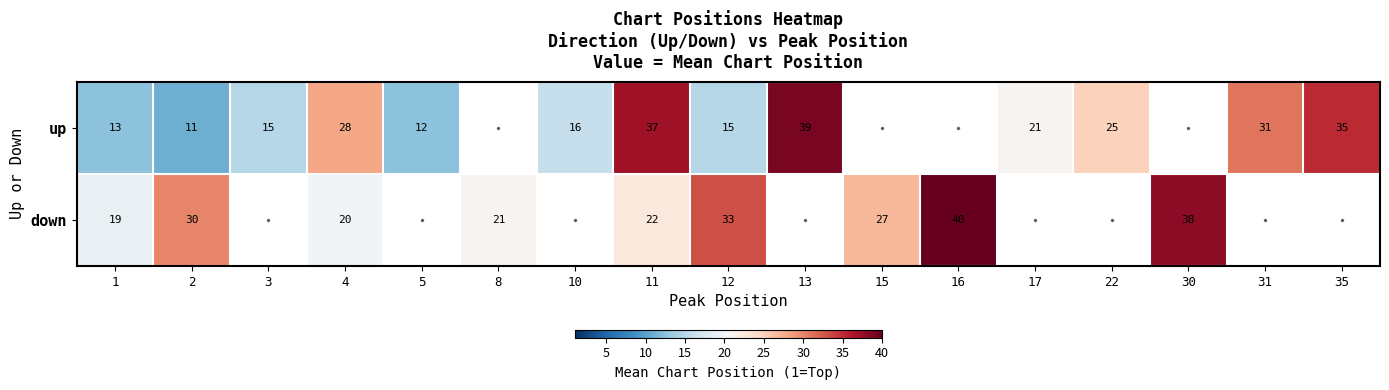

At which category is the sum across all series the highest?

11